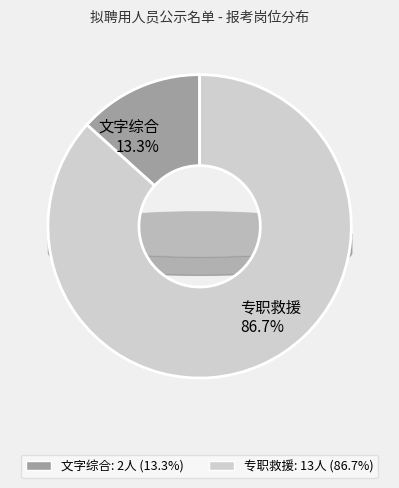

Does 专职救援 represent more than half of the total?

Yes